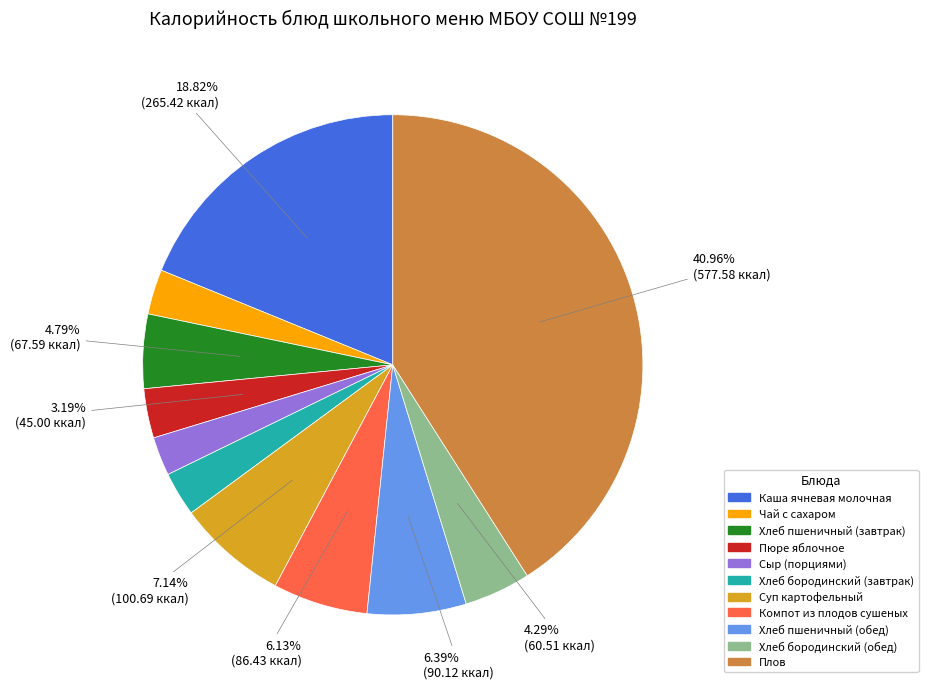

Approximately how many times larger is the value at Плов compared to Хлеб бородинский (обед)?

9.5